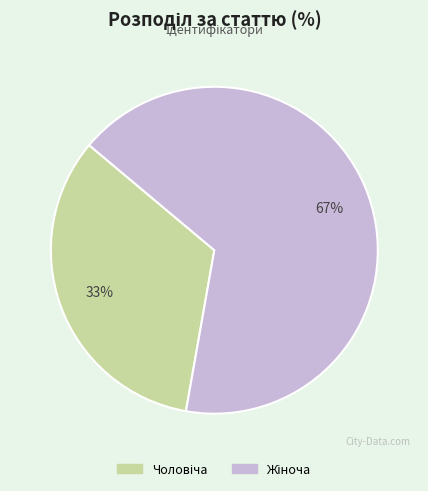

To the nearest percent, what is the average slice percentage?

50%